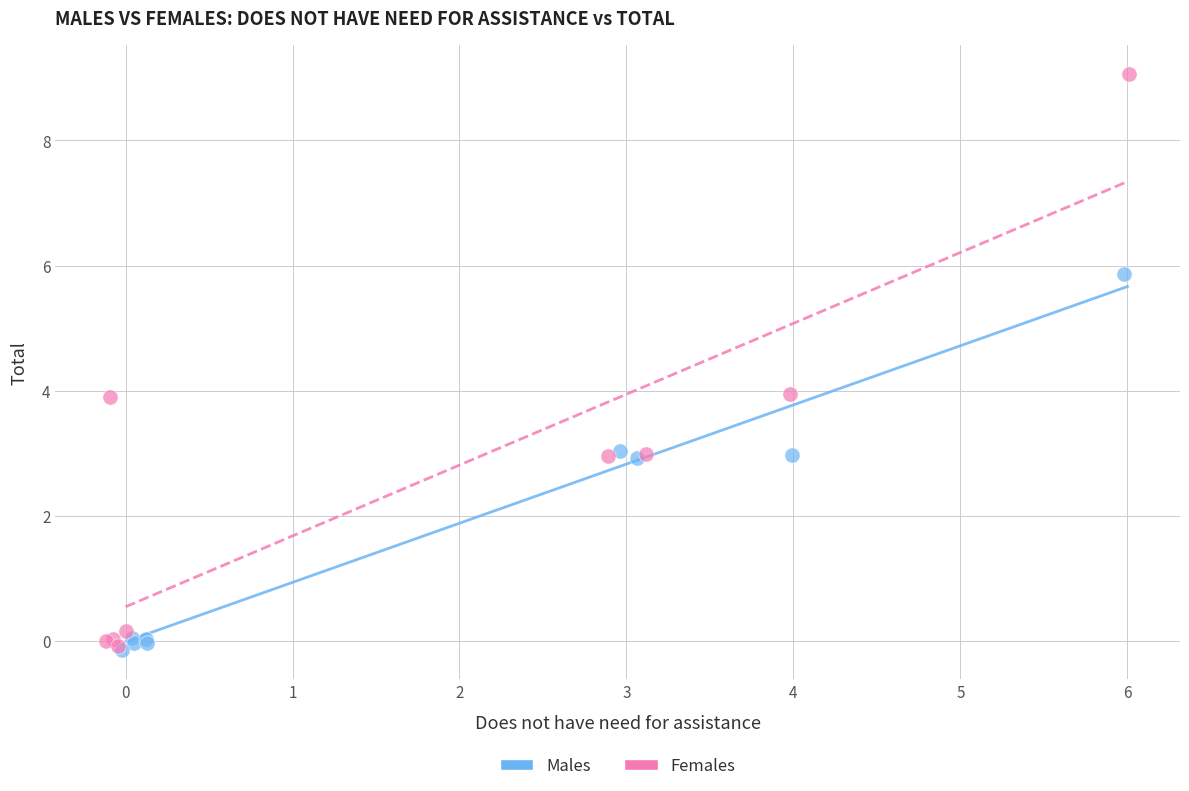

Which series contains the highest Y value?

Females